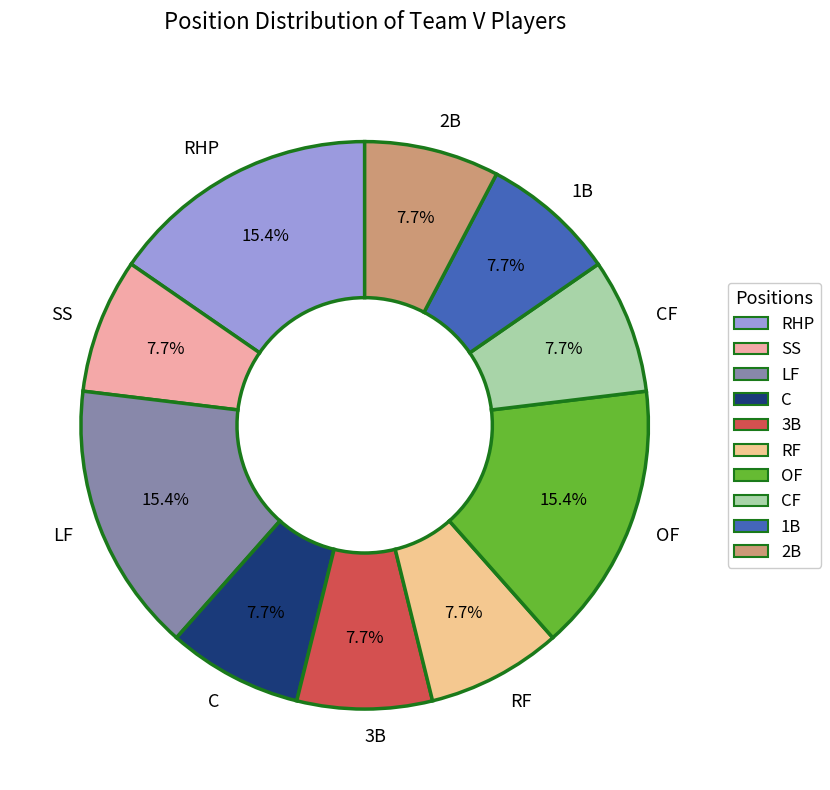

To the nearest percent, what portion does SS represent?

8%